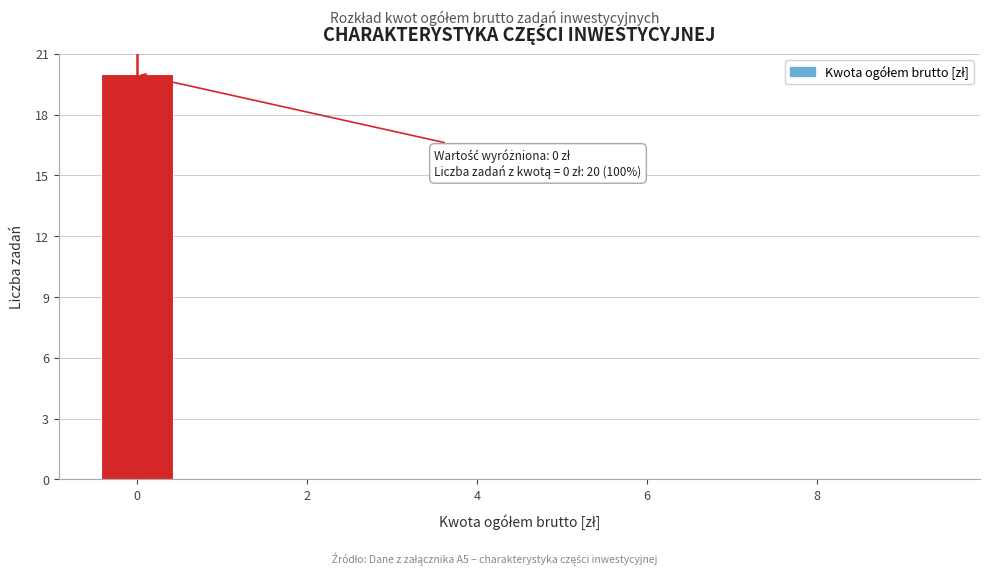

Which range on the x-axis has the tallest bar?

-0.5 to 0.5